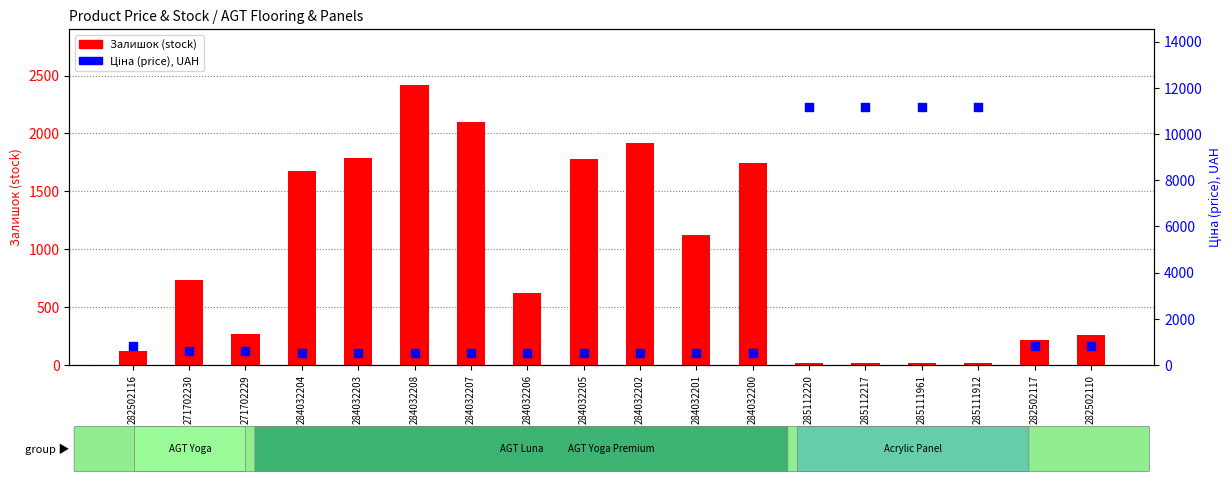

Which series reaches the minimum Y coordinate?

Залишок (stock)